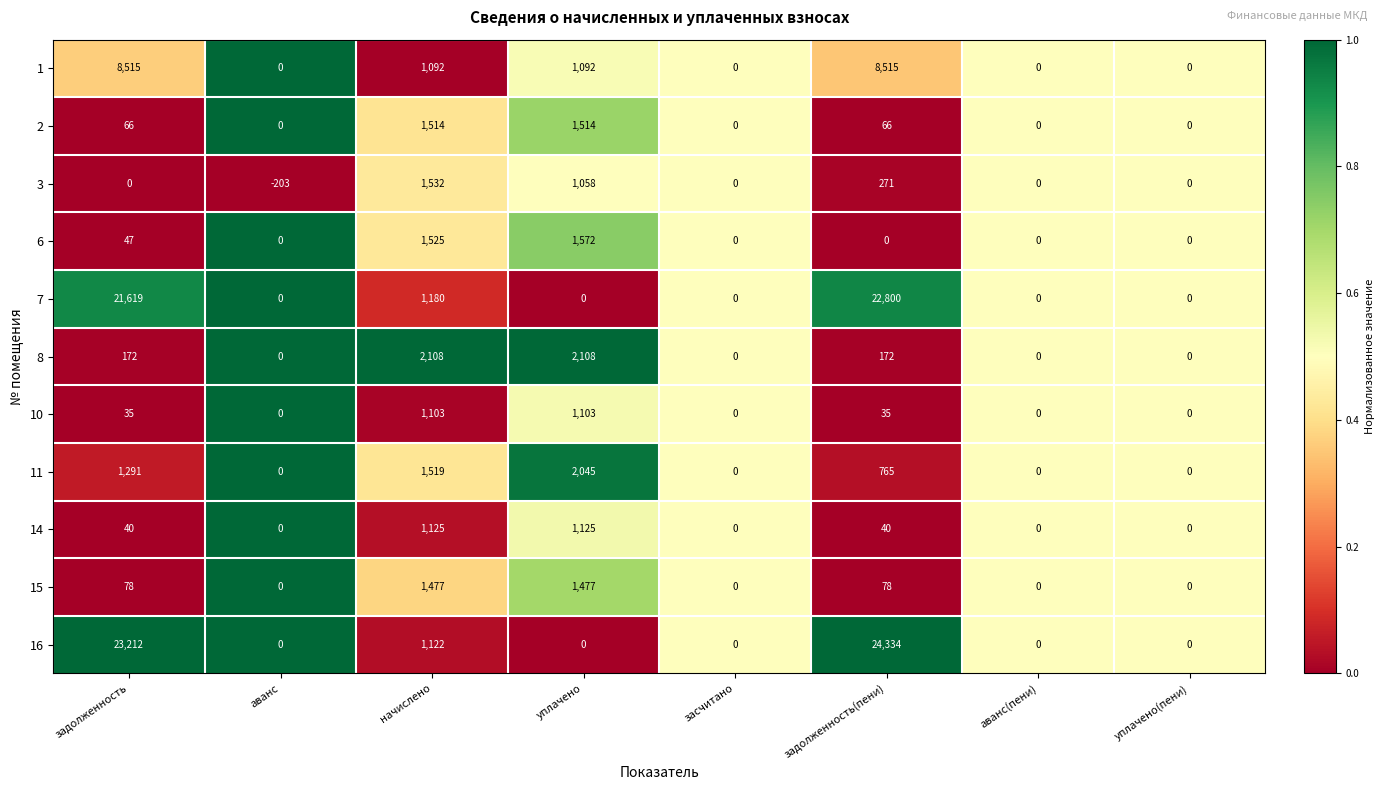

List the series in order of their peak value, lowest first.

10, 14, 15, 2, 3, 6, 11, 8, 1, 7, 16